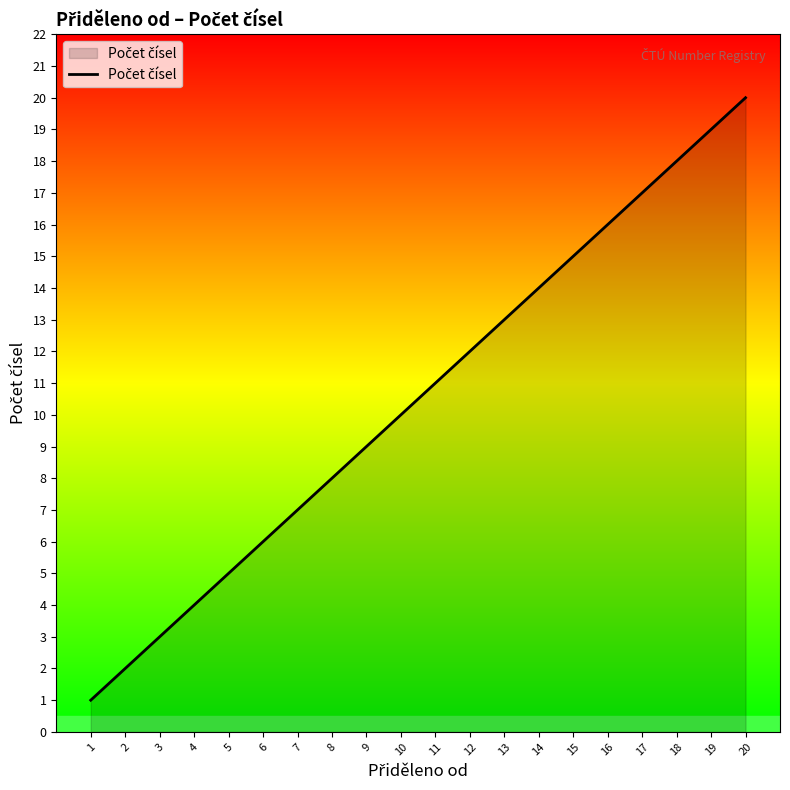

List the labels in order of value, smallest first.

1, 2, 3, 4, 5, 6, 7, 8, 9, 10, 11, 12, 13, 14, 15, 16, 17, 18, 19, 20